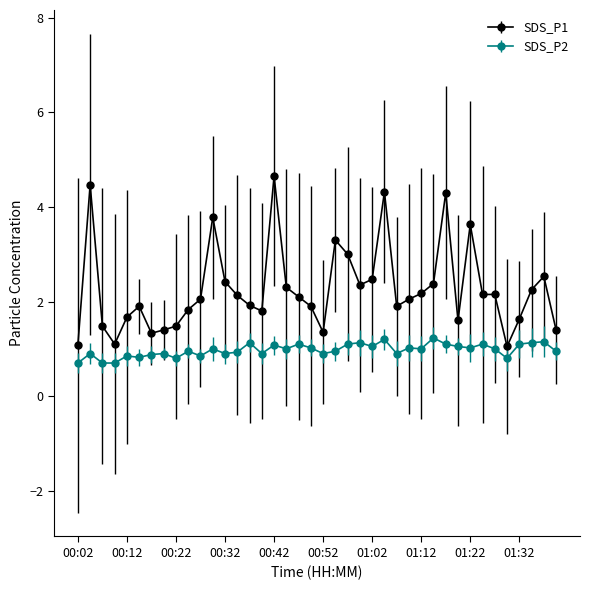

Rank the series by their average value, from highest to lowest.

SDS_P1, SDS_P2